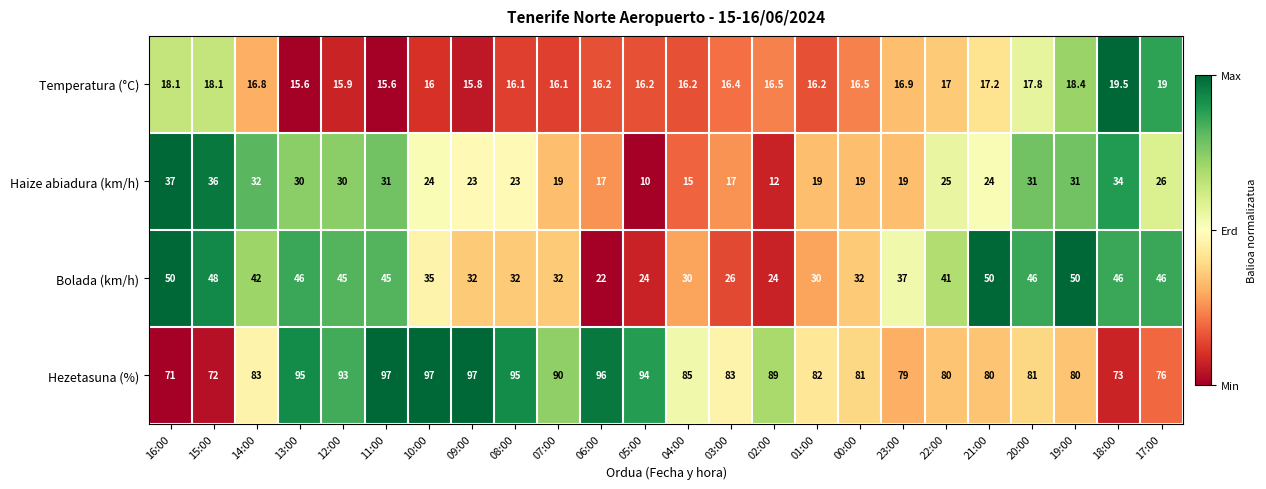

List the series in order of their peak value, lowest first.

Temperatura (°C), Haize abiadura (km/h), Bolada (km/h), Hezetasuna (%)